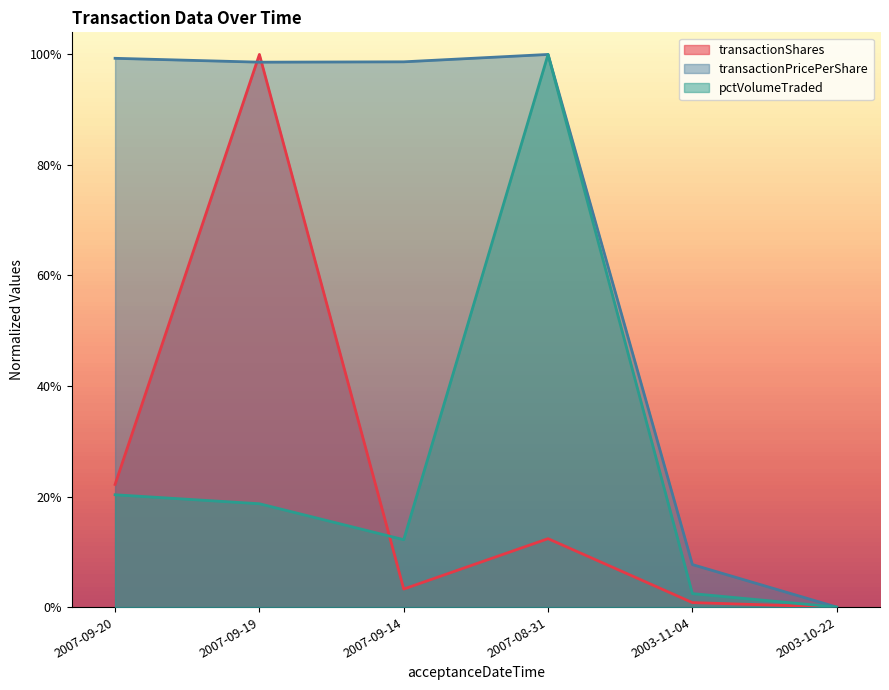

Which series has the widest spread of values?

transactionShares